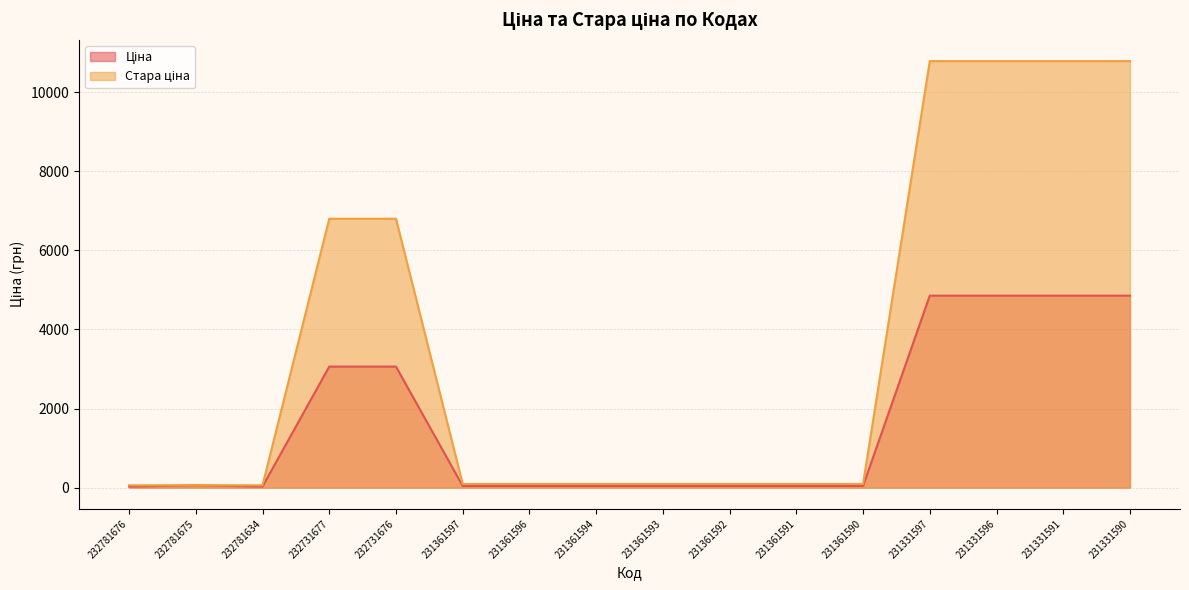

What is the smallest value displayed?

26.7